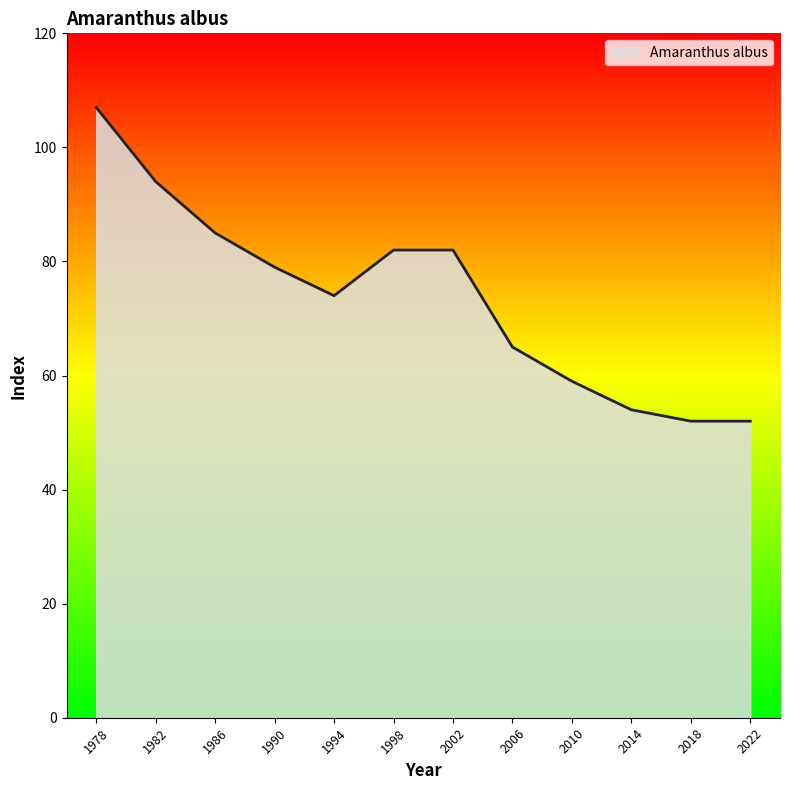

What is the change in value from 1982 to 2018?

-42